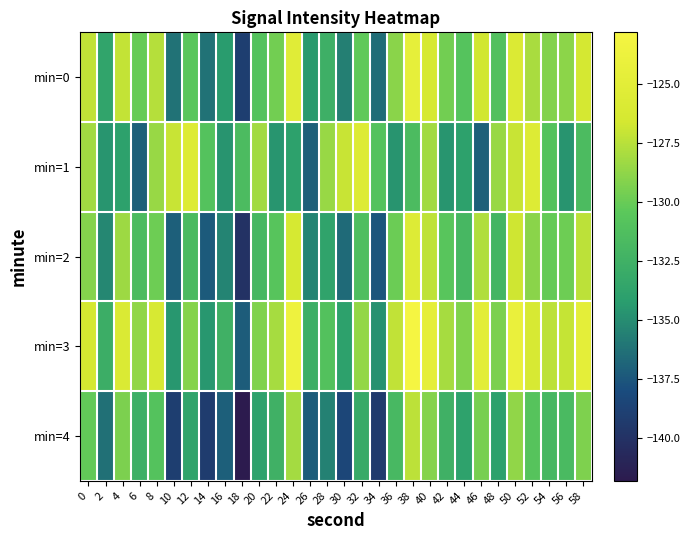

List the series in order of their peak value, highest first.

min=3, min=0, min=2, min=1, min=4